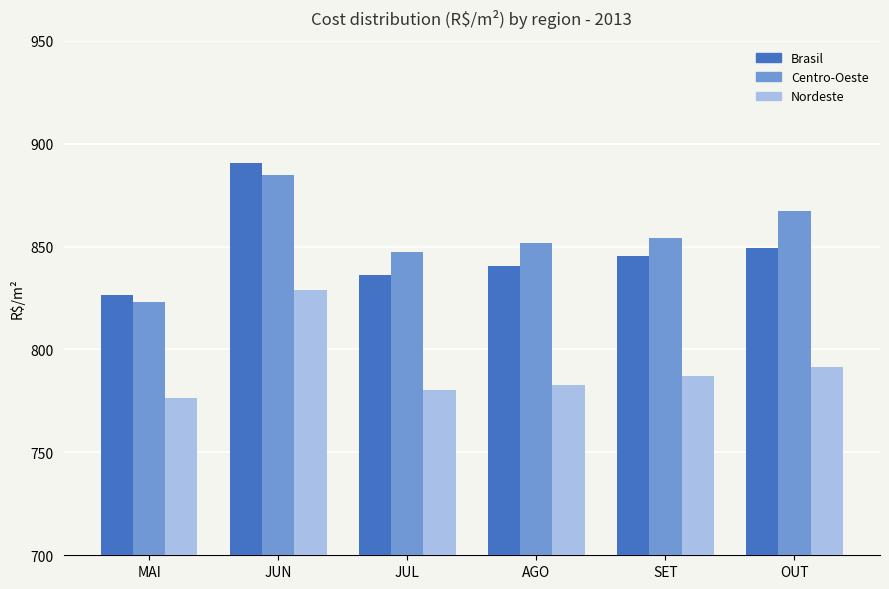

What are all the series names shown in the legend?

Brasil, Centro-Oeste, Nordeste